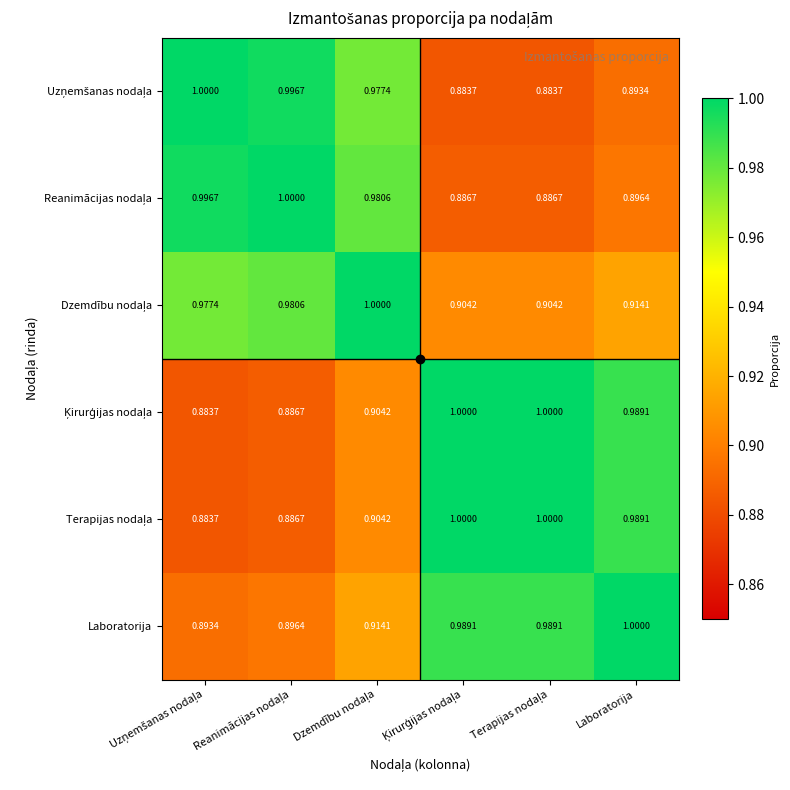

Which series has the largest total across all categories?

Laboratorija